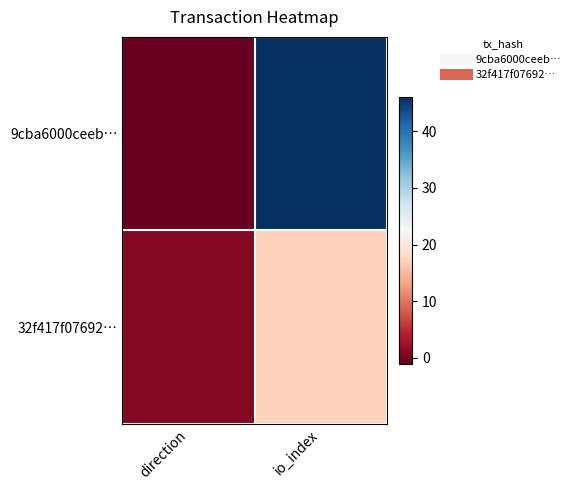

How many data points does each series have?

2